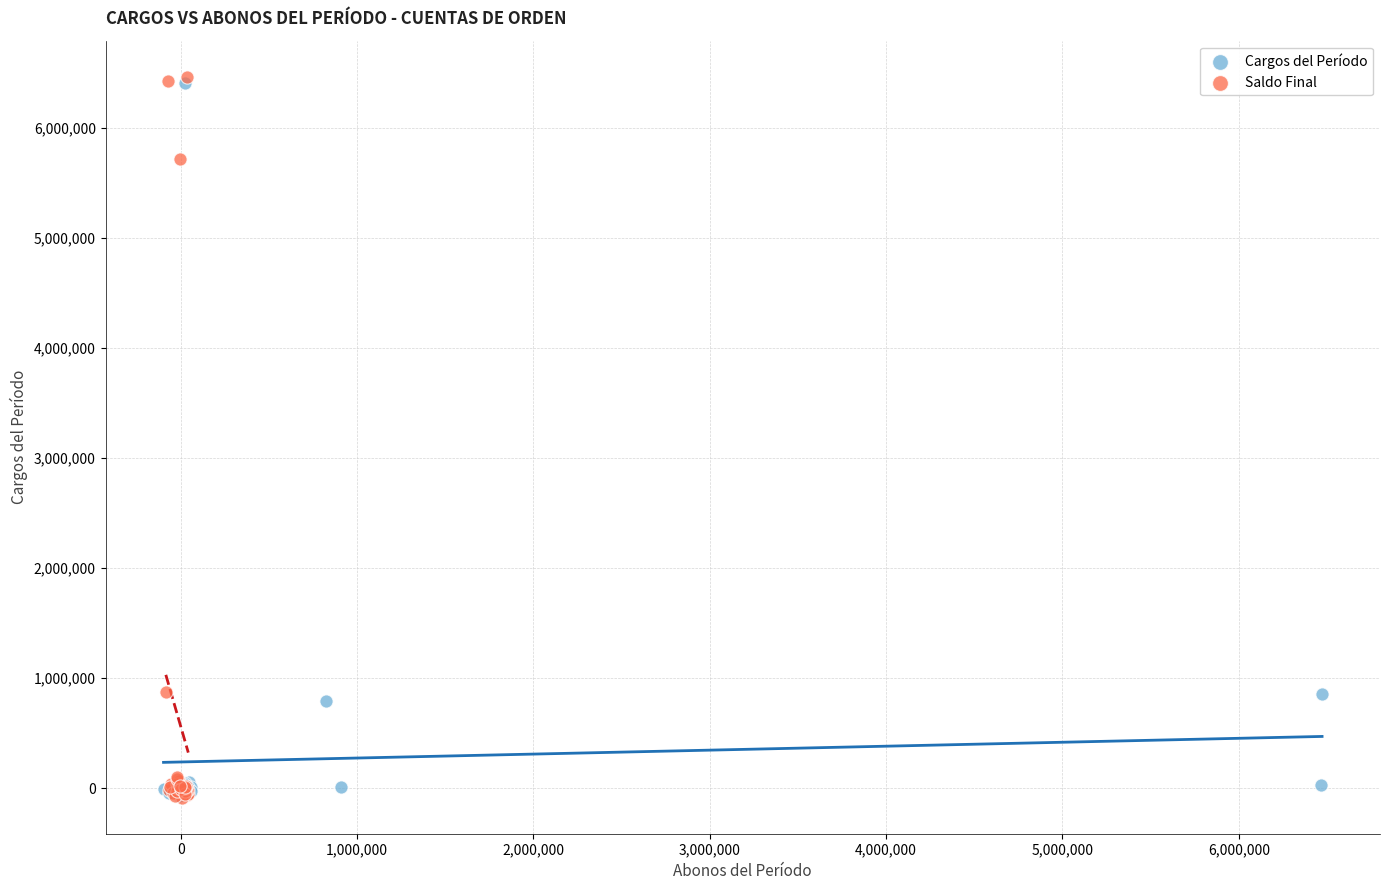

Which series has the largest Y range (max minus min)?

Saldo Final